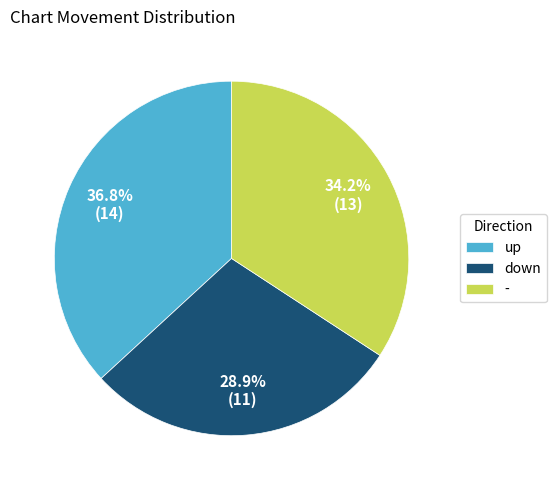

How many slices are in this pie chart?

3